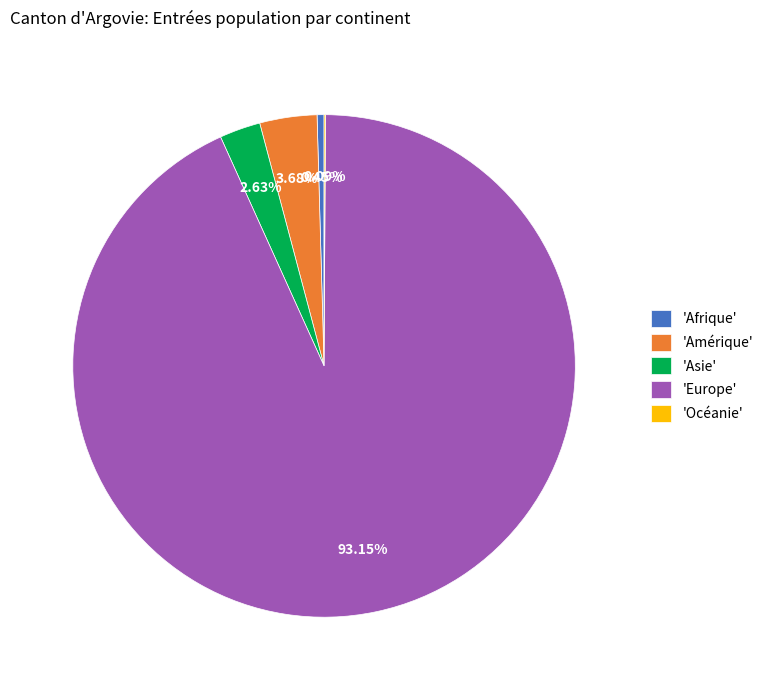

Combined, do 'Asie' and 'Amérique' account for over 50%?

No